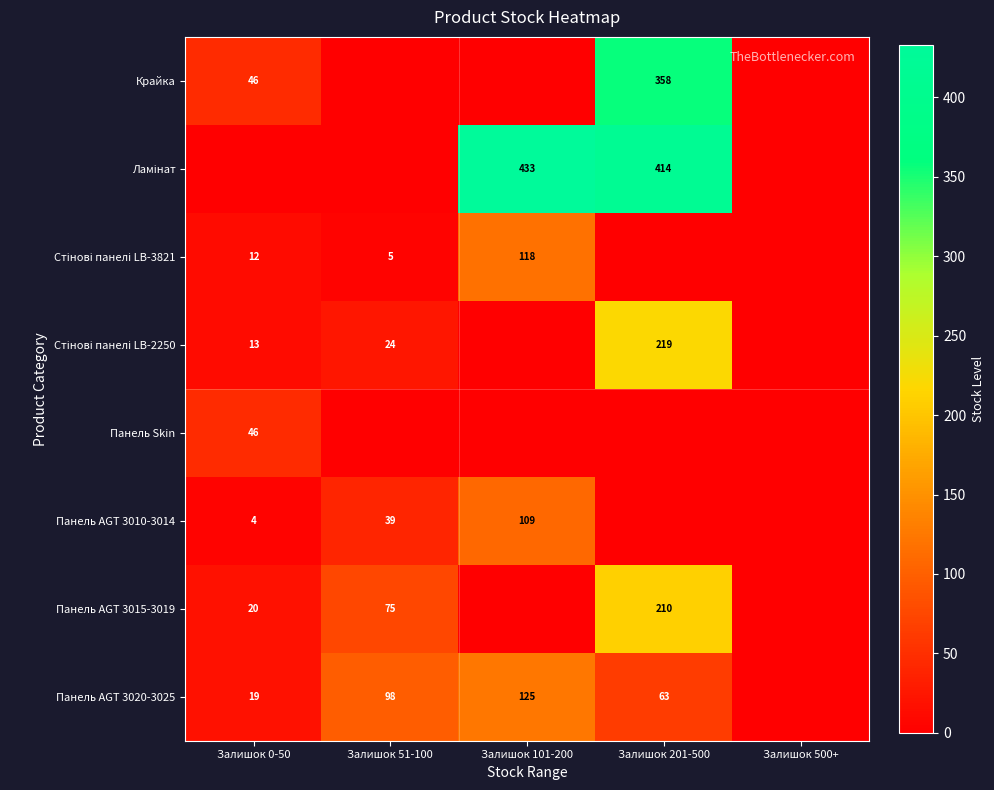

The Крайка series shows 11 at Залишок 0-50. True or false?

False